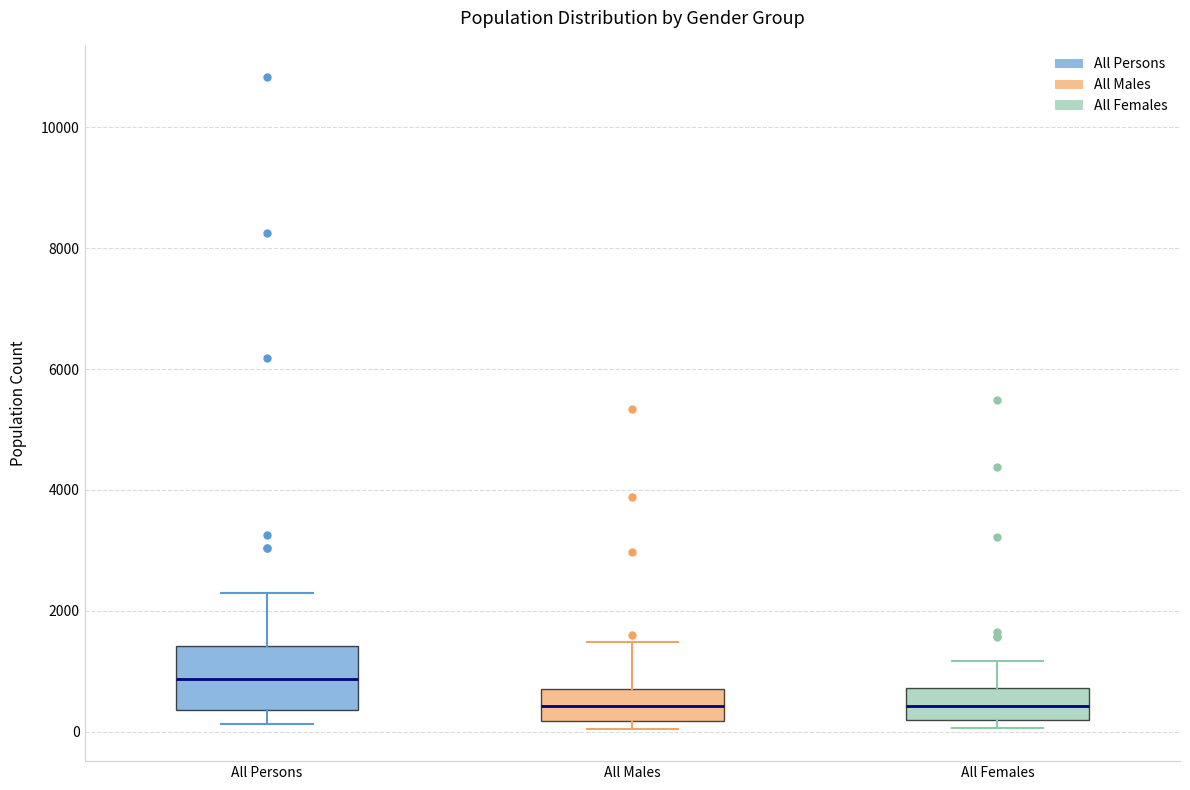

Which box is the tallest, from its lower edge to its upper edge?

All Persons